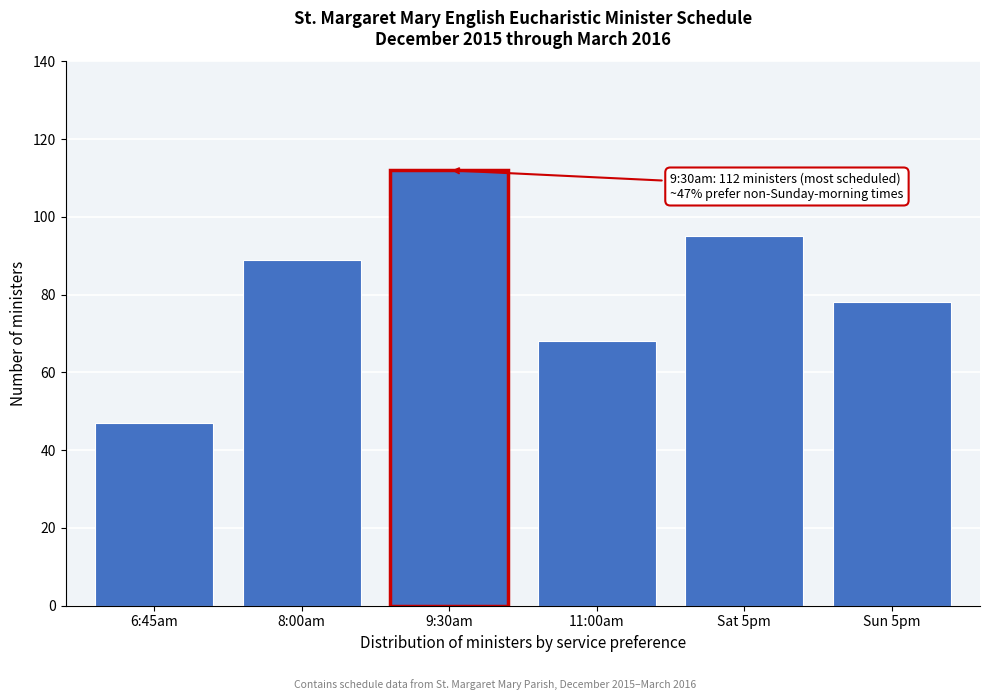

Reading left to right, transcribe all the data shown in this chart.

6:45am=47	8:00am=89	9:30am=112	11:00am=68	Sat 5pm=95	Sun 5pm=78